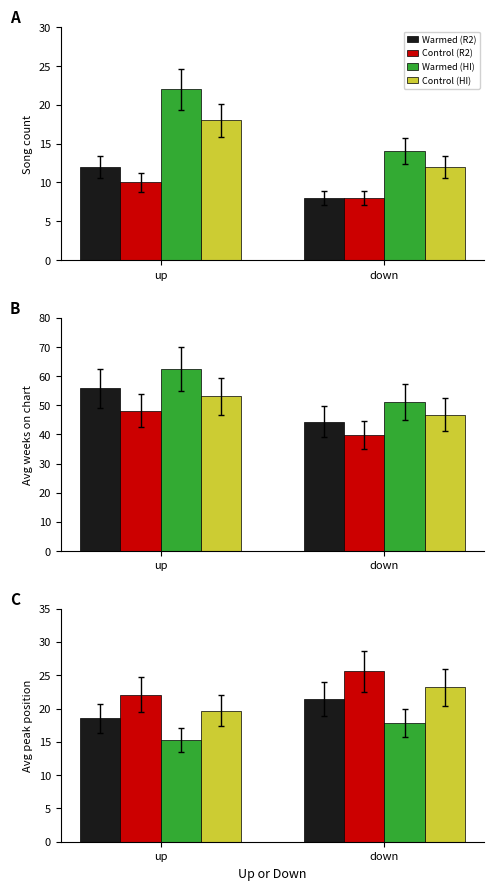

At how many categories does at least one series exceed 15?

2